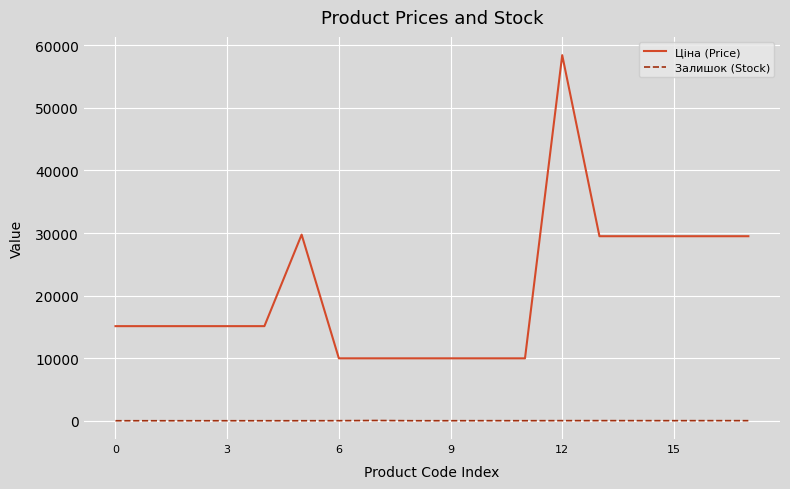

Which series has the largest total across all categories?

Ціна (Price)